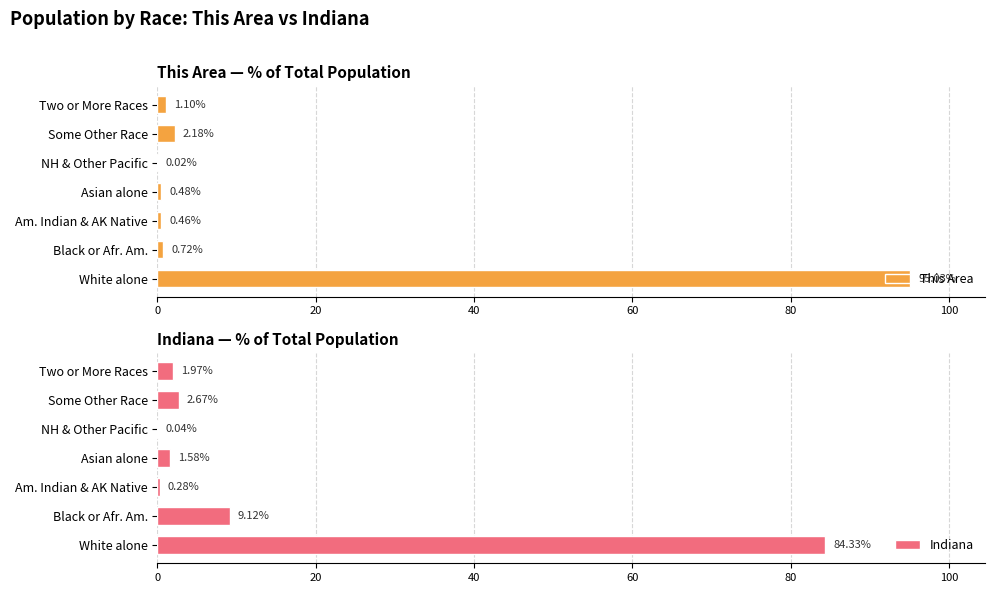

What is the sum of the Indiana values at Some Other Race and Am. Indian & AK Native?

3.0